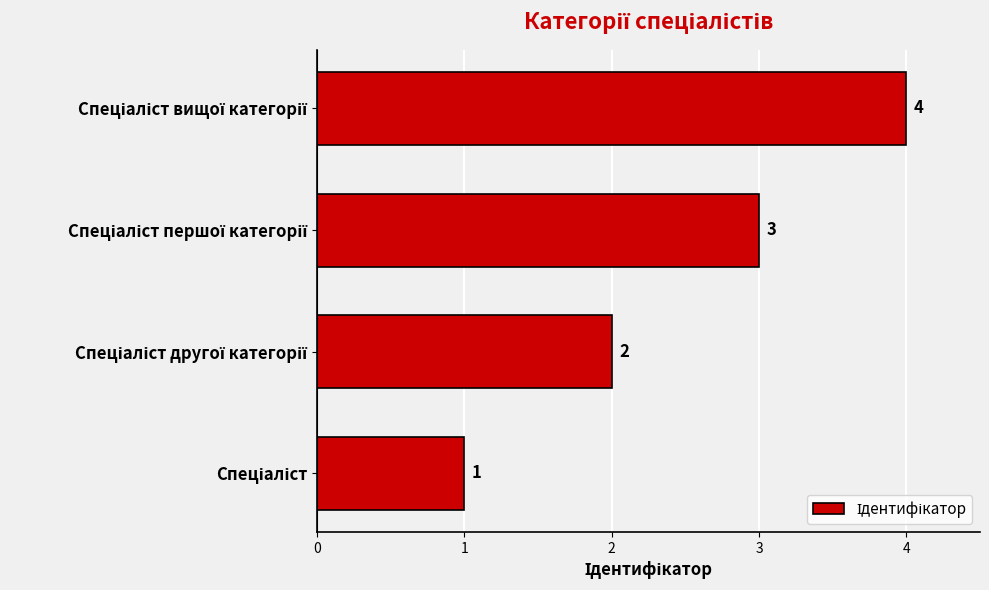

Count the values in the range 2 to 4.

3